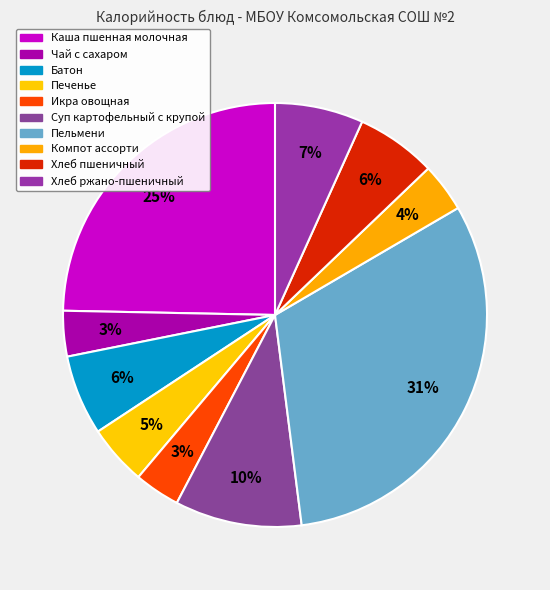

Count the number of slices in the pie.

10